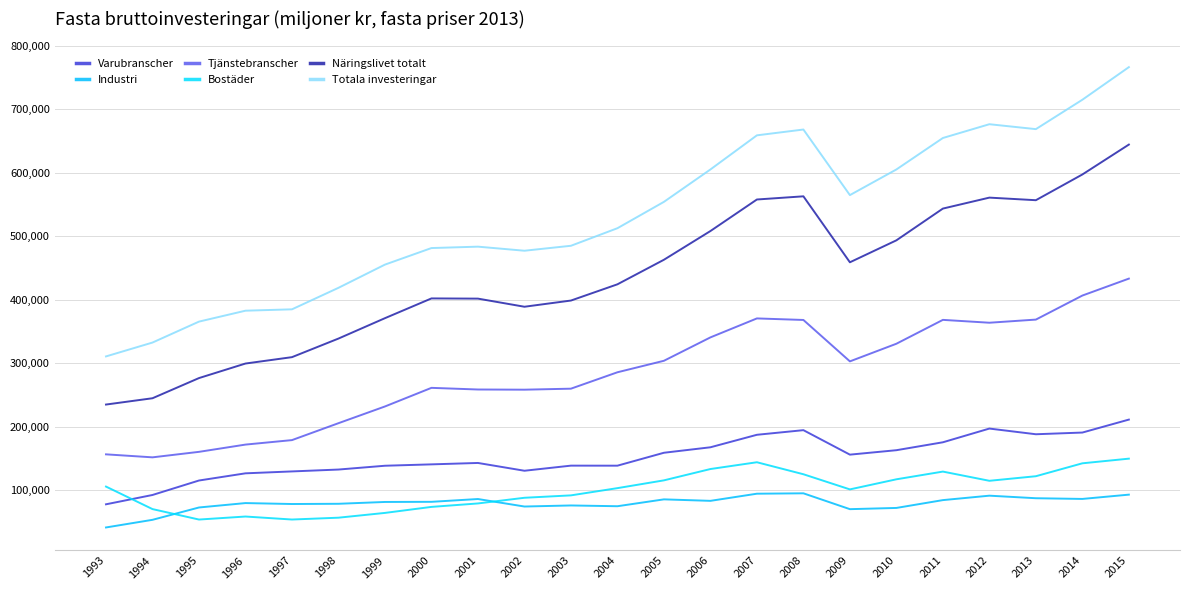

Is the value of Industri at 2010 greater than the value of Totala investeringar at 2001?

No